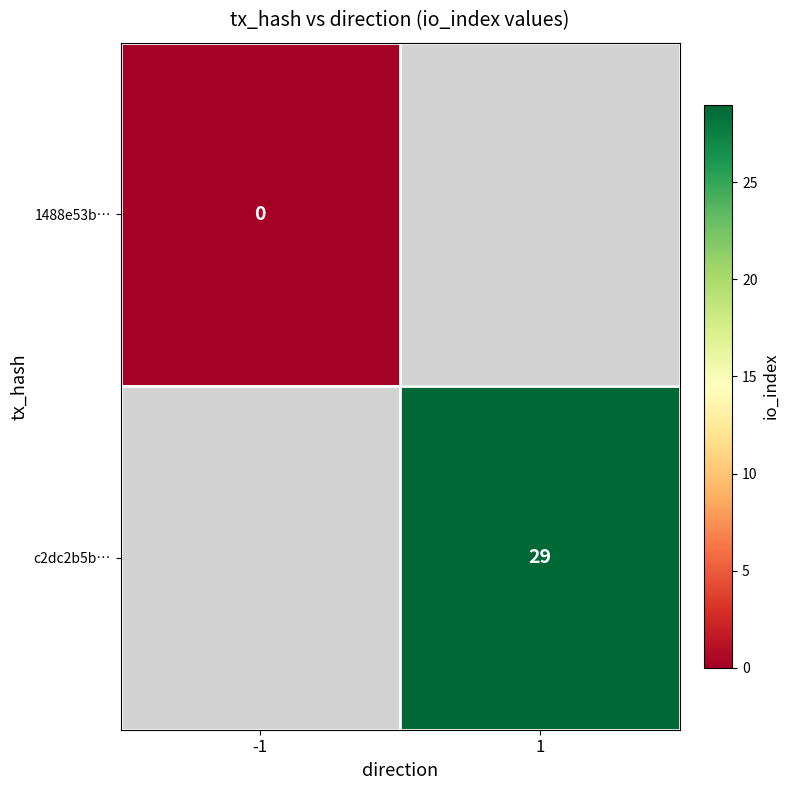

True or false: c2dc2b5b… has a value of 29 at 1.

True